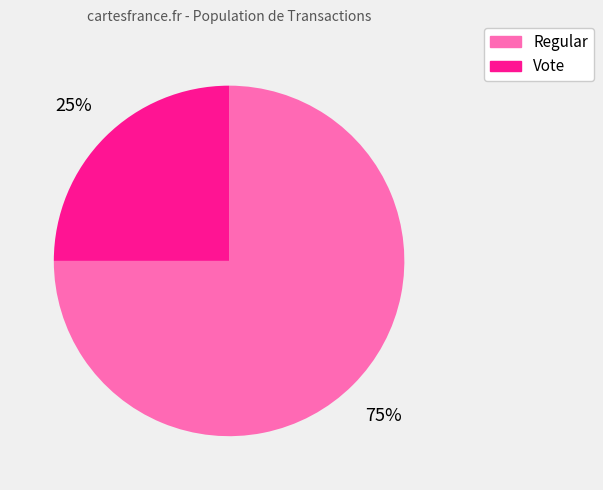

How many segments does this pie chart have?

2